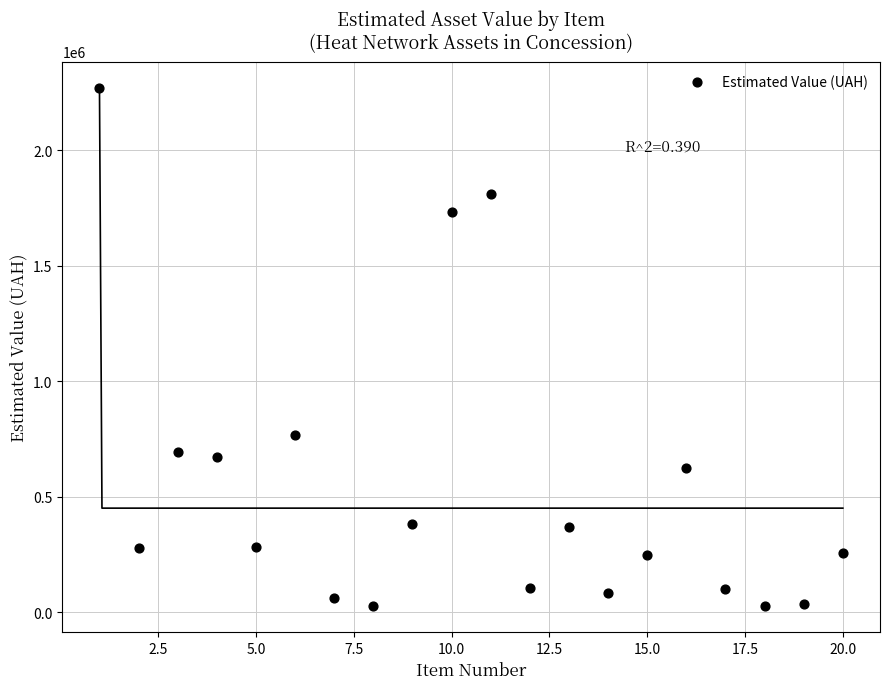

What is the range of Y values (max minus min)?

2244910